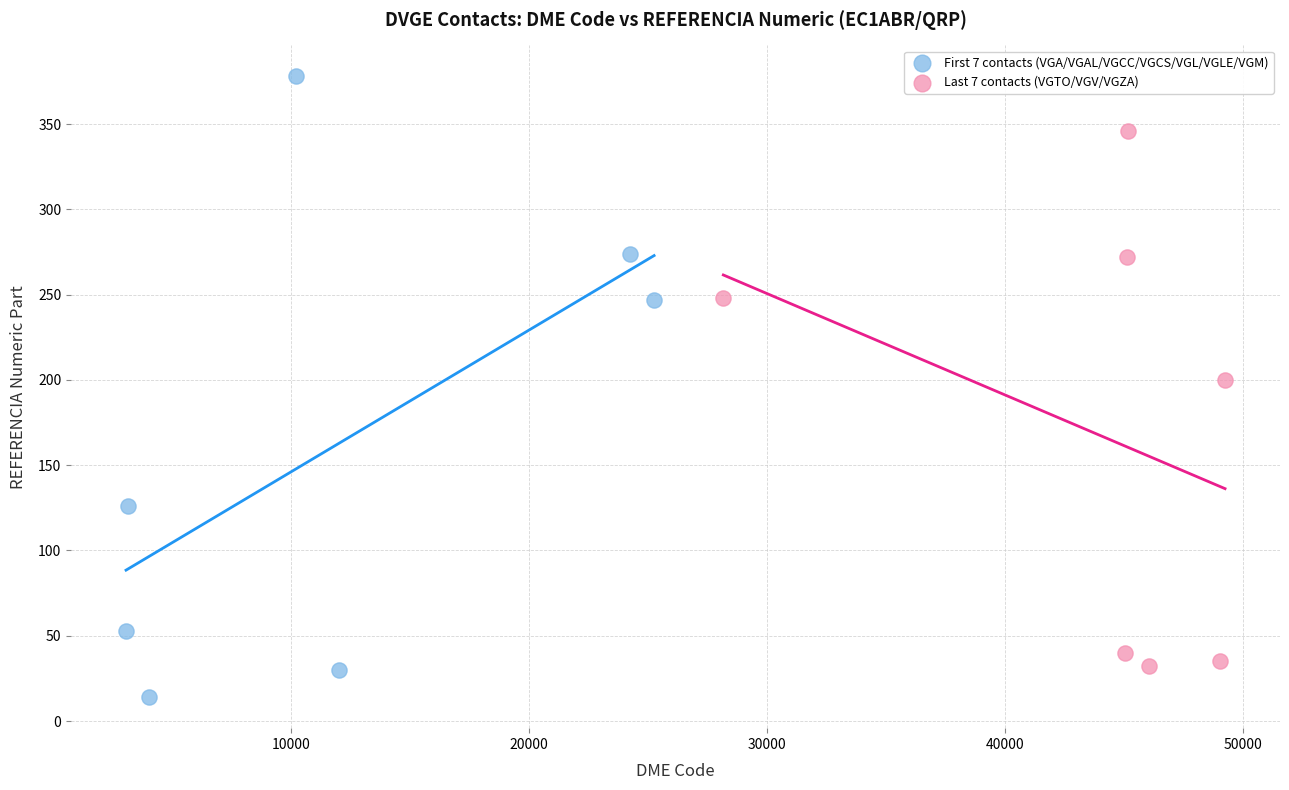

Which series contains the highest Y value?

First 7 contacts (VGA/VGAL/VGCC/VGCS/VGL/VGLE/VGM)